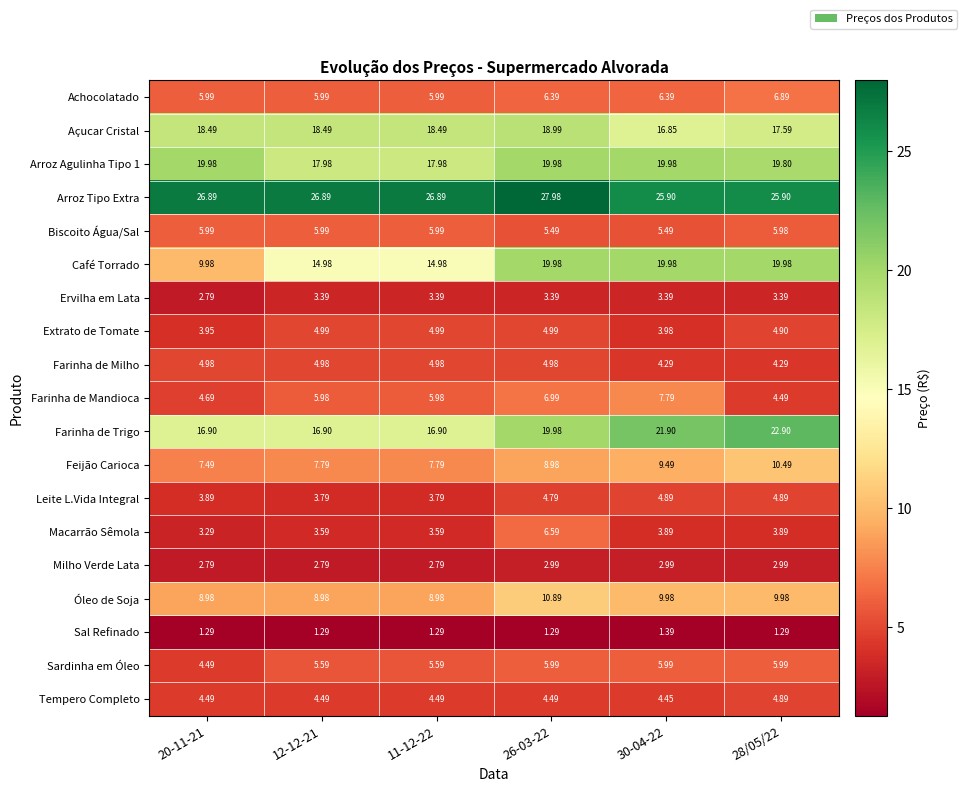

At how many categories does at least one series exceed 10?

6